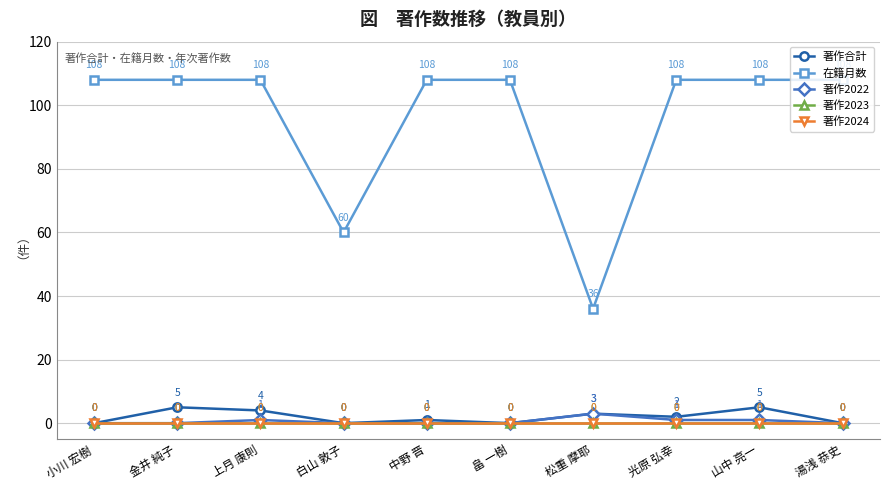

In 著作2022, how many points are higher than both neighbors (excluding endpoints)?

2